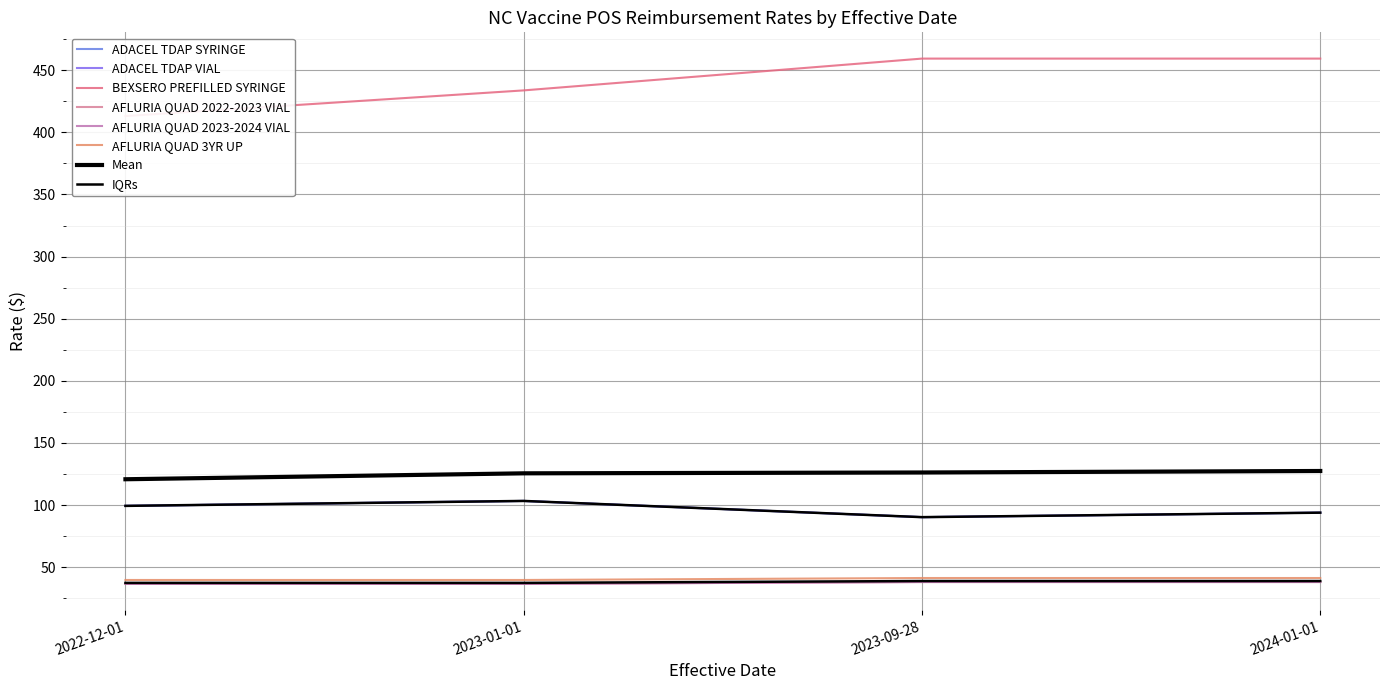

The value of ADACEL TDAP VIAL at 2023-09-28 is 90.3. True or false?

True